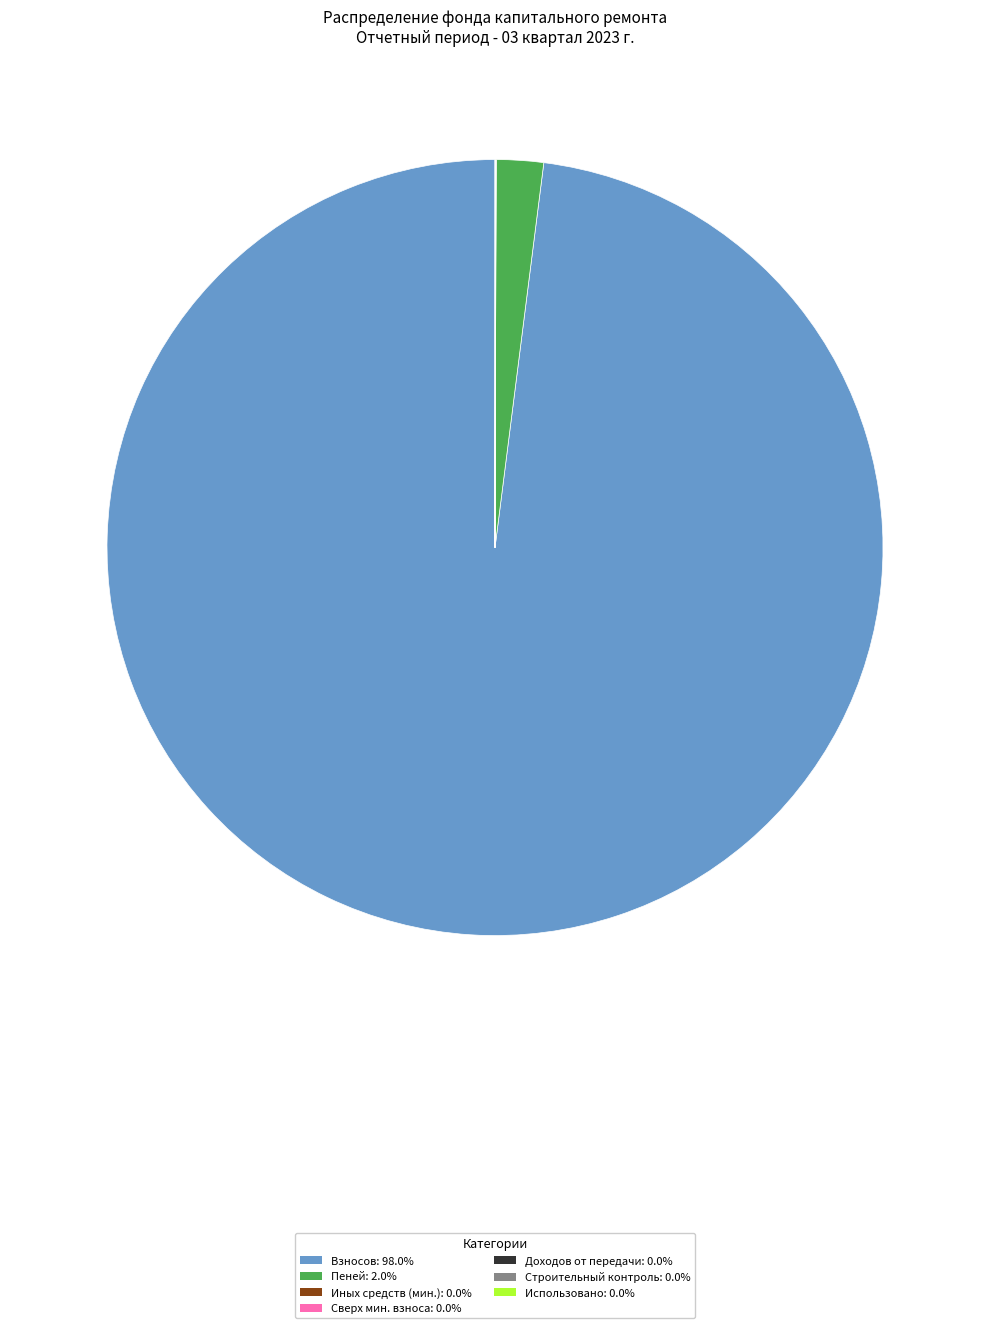

Does any single category account for the majority?

Yes